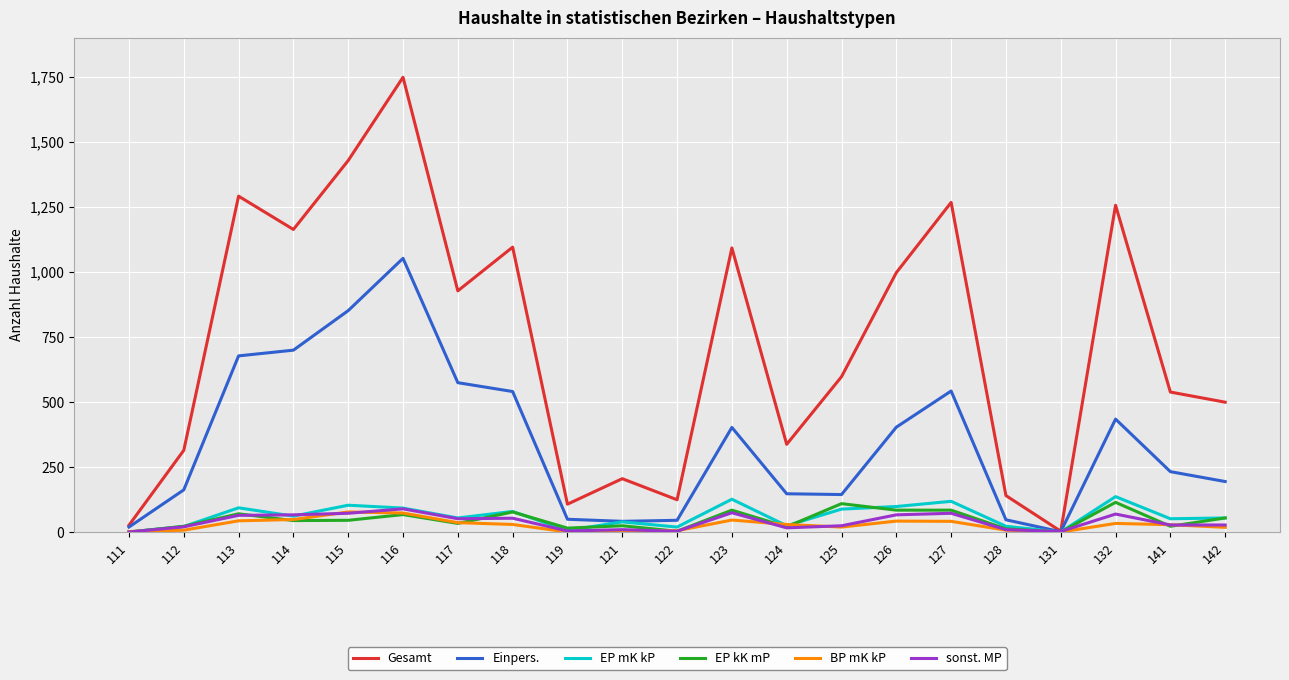

True or false: Einpers. has a value of 162 at 112.

True